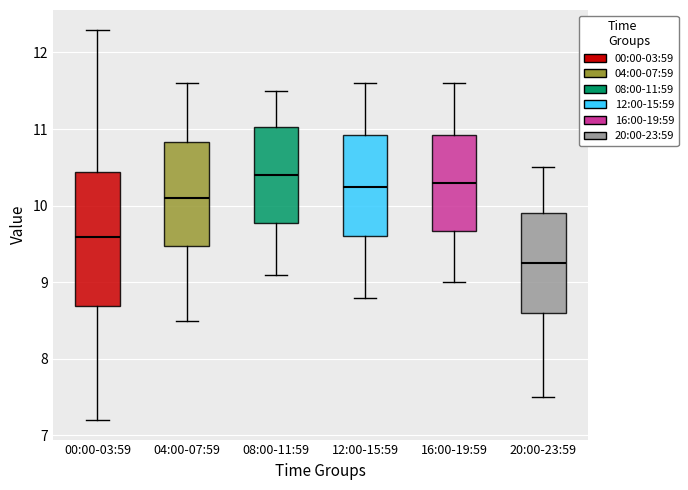

Which box is the tallest, from its lower edge to its upper edge?

00:00-03:59